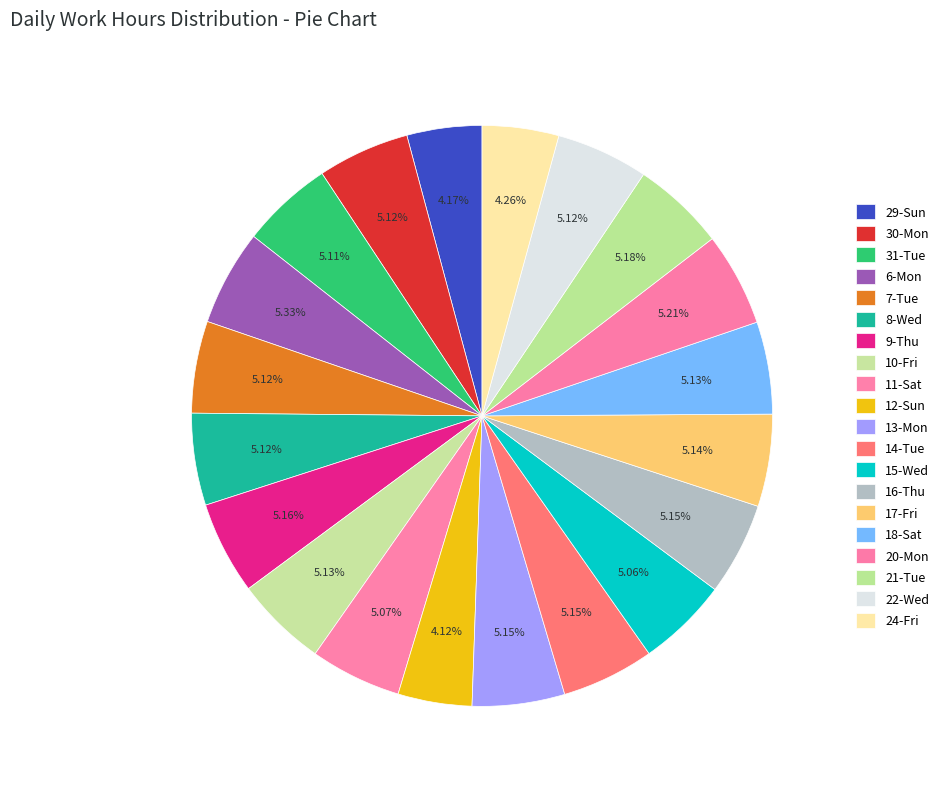

What is the largest slice in the pie chart?

6-Mon